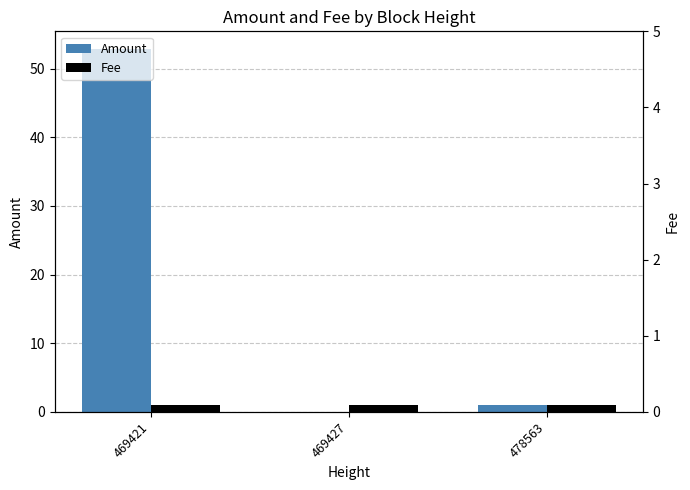

The value of Fee at 478563 is 1.5. True or false?

False